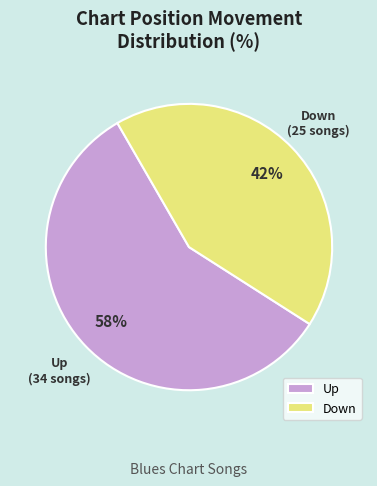

Rank the categories by value from highest to lowest.

Up, Down